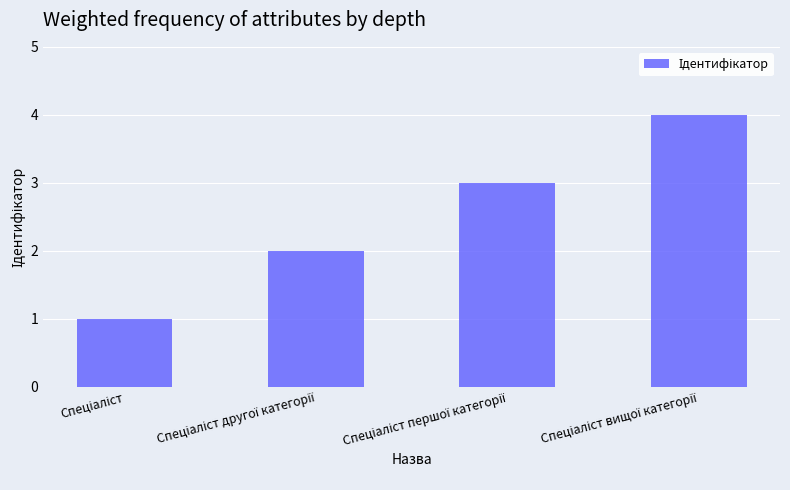

What is the difference between the maximum and minimum values?

3